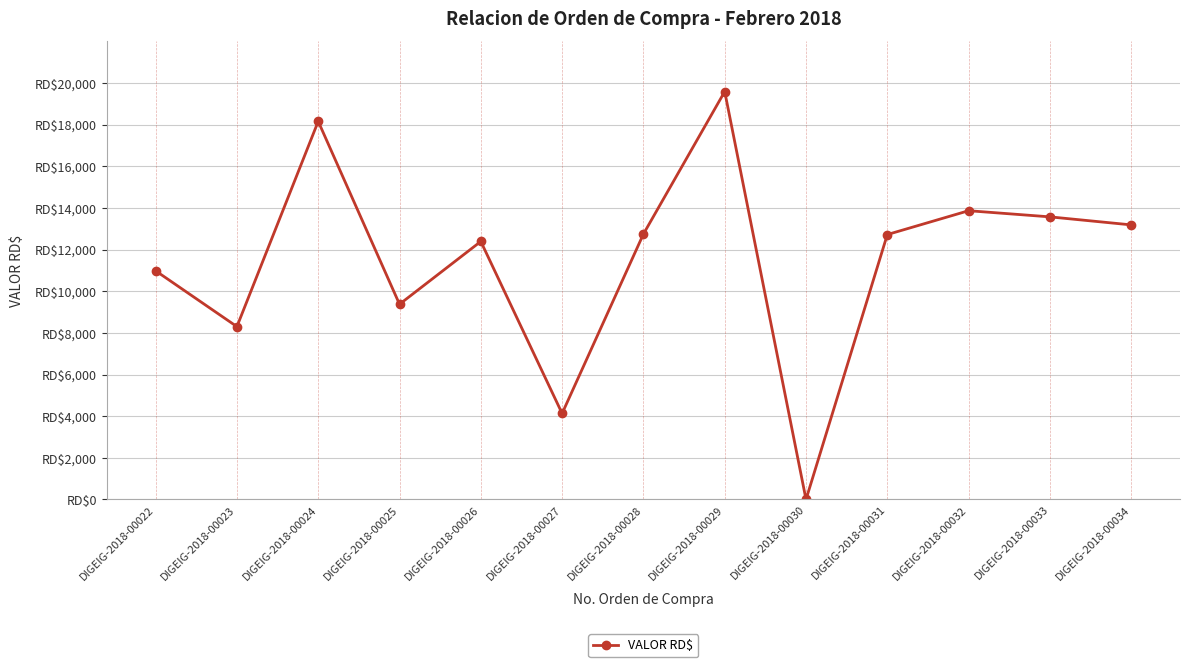

List the labels in order of value, smallest first.

DIGEIG-2018-00030, DIGEIG-2018-00027, DIGEIG-2018-00023, DIGEIG-2018-00025, DIGEIG-2018-00022, DIGEIG-2018-00026, DIGEIG-2018-00031, DIGEIG-2018-00028, DIGEIG-2018-00034, DIGEIG-2018-00033, DIGEIG-2018-00032, DIGEIG-2018-00024, DIGEIG-2018-00029